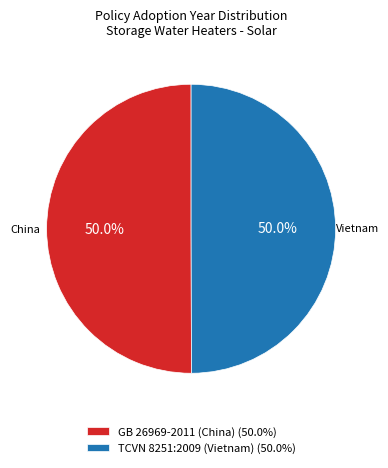

Combined, do GB 26969-2011 (China) and TCVN 8251:2009 (Vietnam) account for over 50%?

Yes